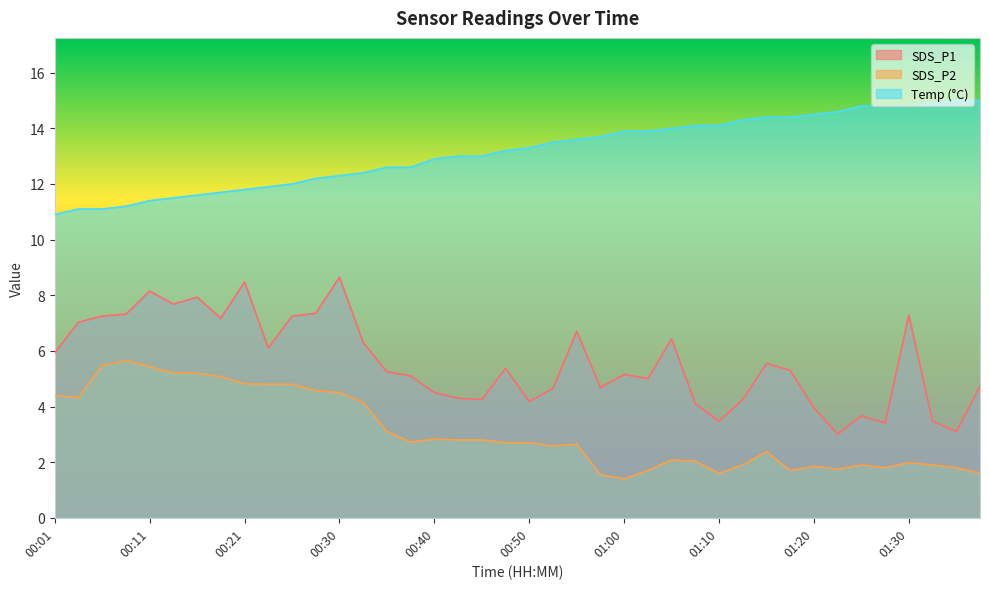

How many lines are shown in the chart?

3